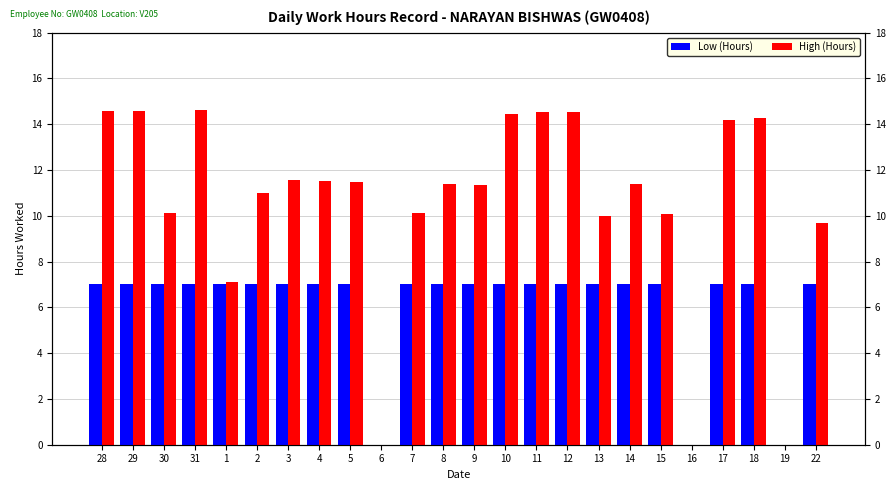

What is the average value of the Low (Hours) series?

6.1